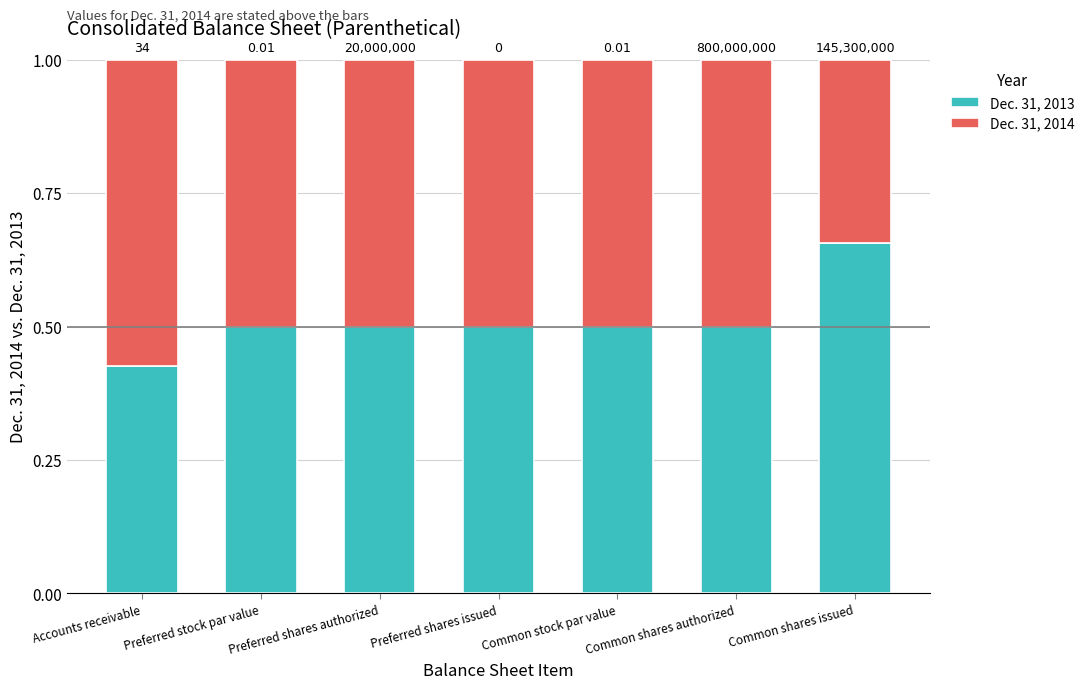

What is the label of the 5th bar from the right?

Preferred shares authorized